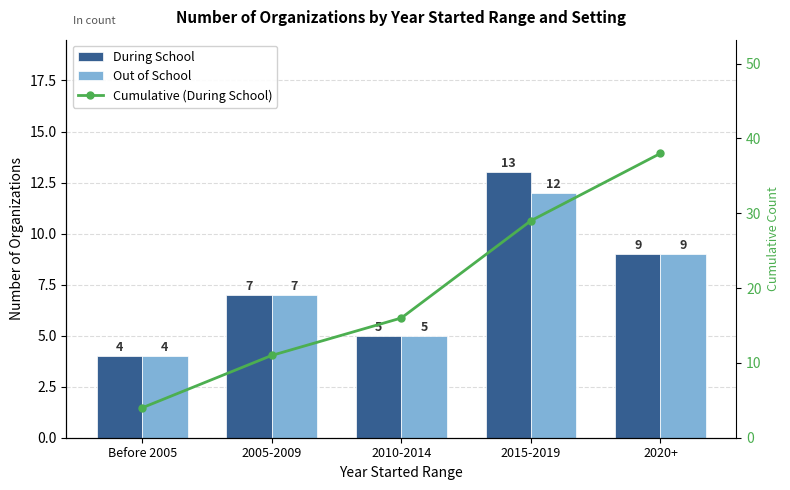

What position from the right is 2010-2014?

3